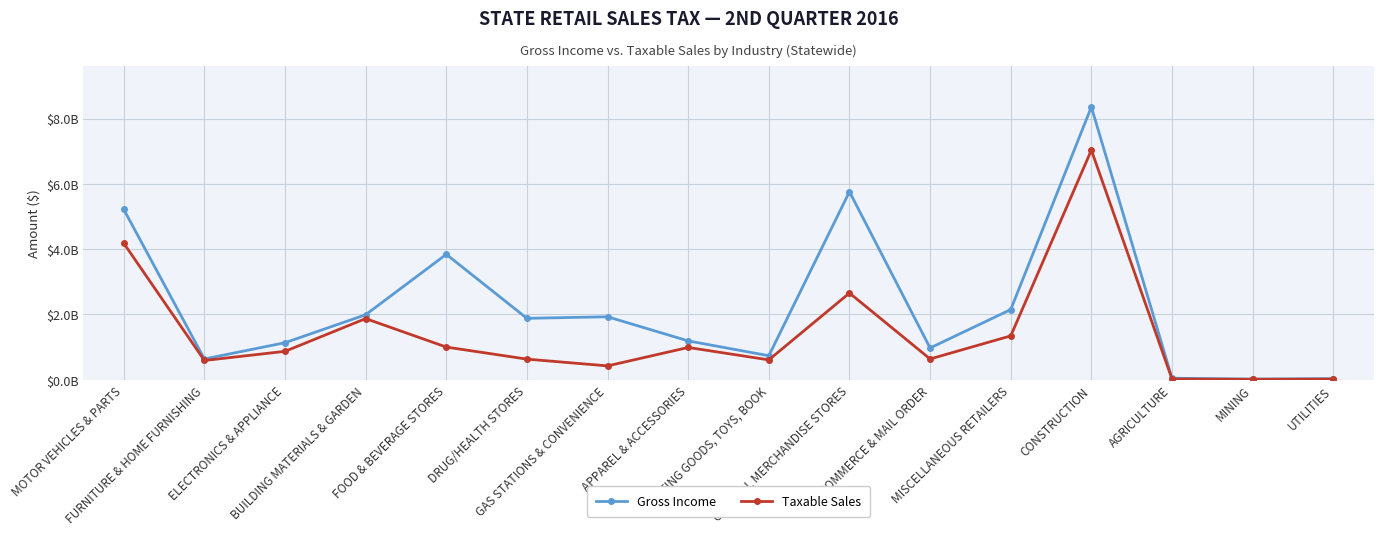

Is this an area chart (filled region under the line)?

No